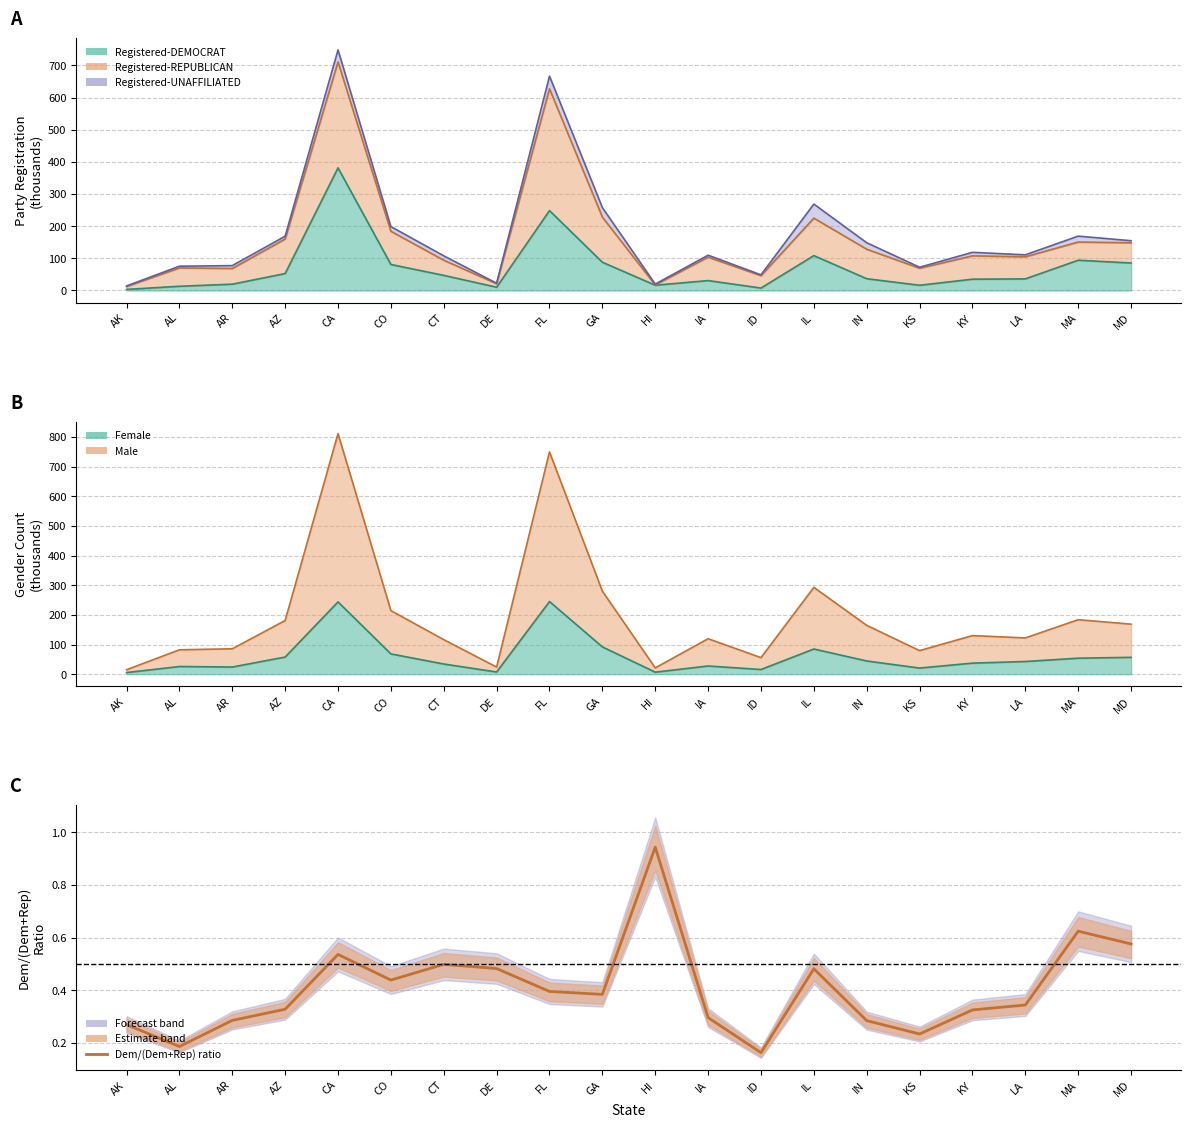

How many points are higher than both their immediate neighbors (excluding endpoints)?

5